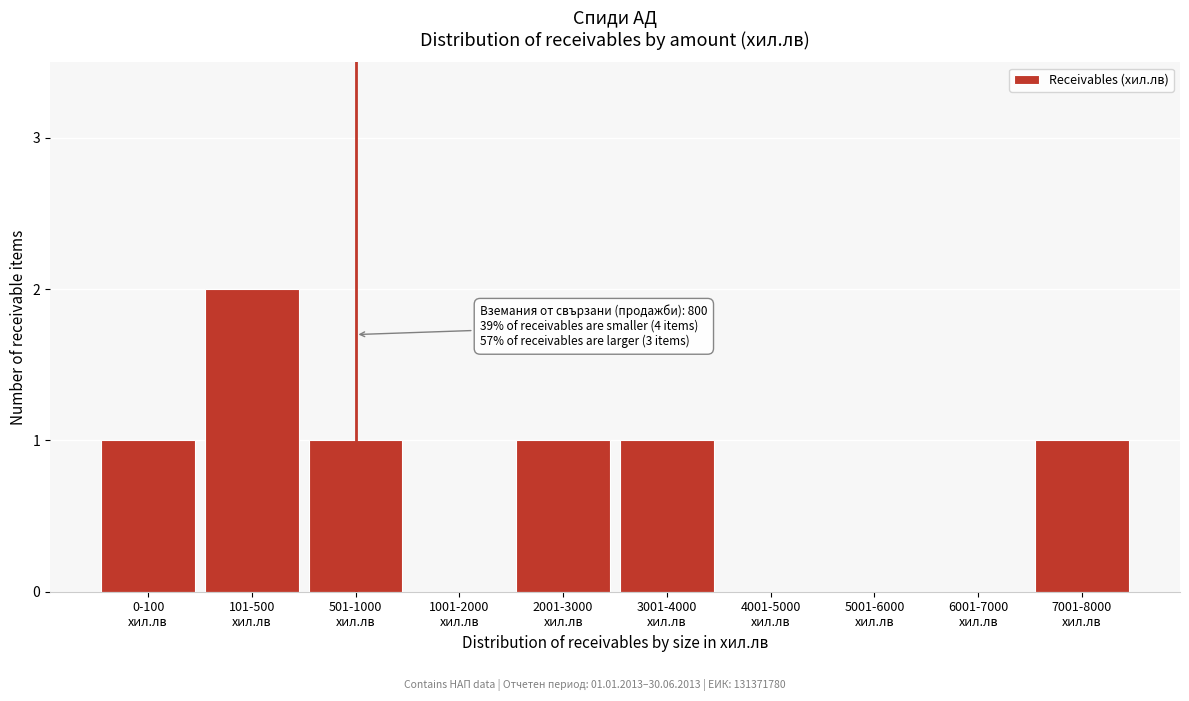

What is the sum of all values?

7